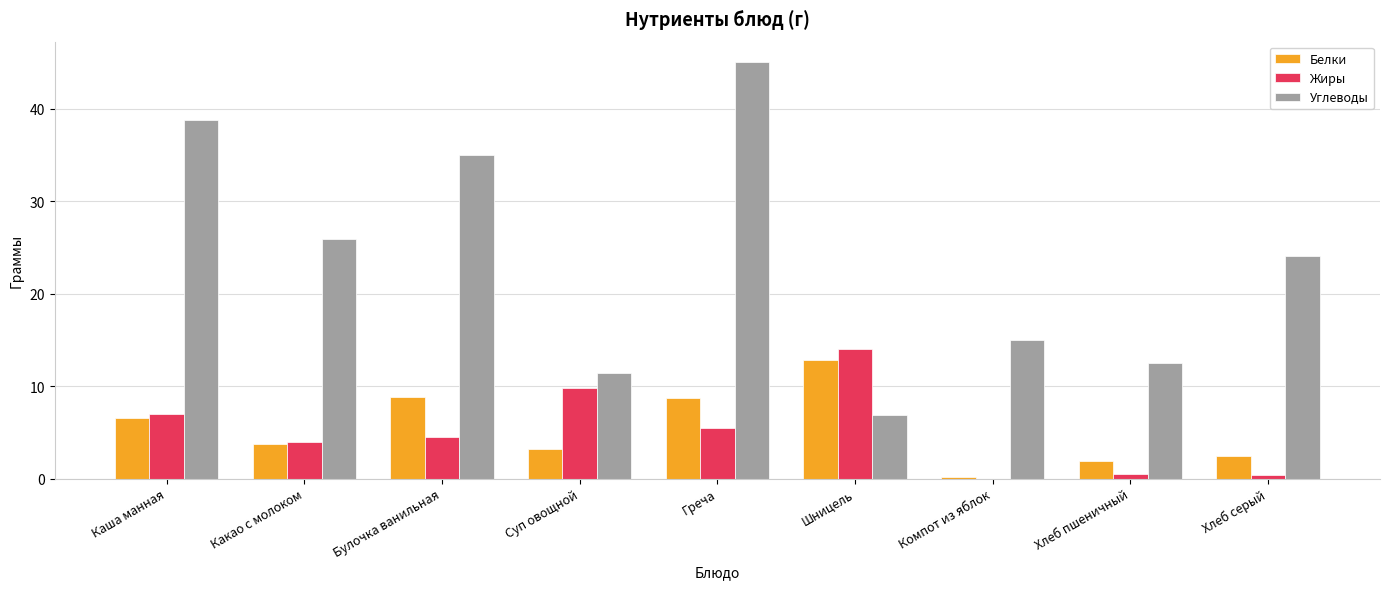

What is the greatest value displayed?

45.0